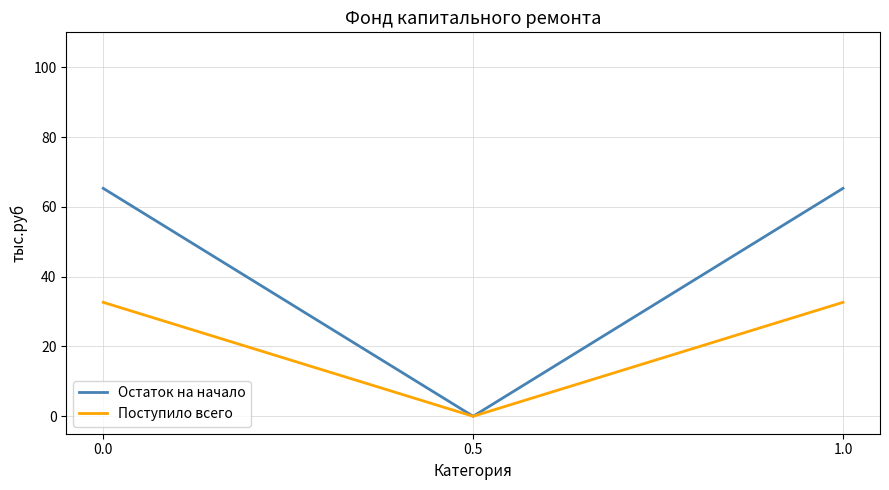

Rank the series at 1.0 from highest to lowest value.

Остаток на начало, Поступило всего